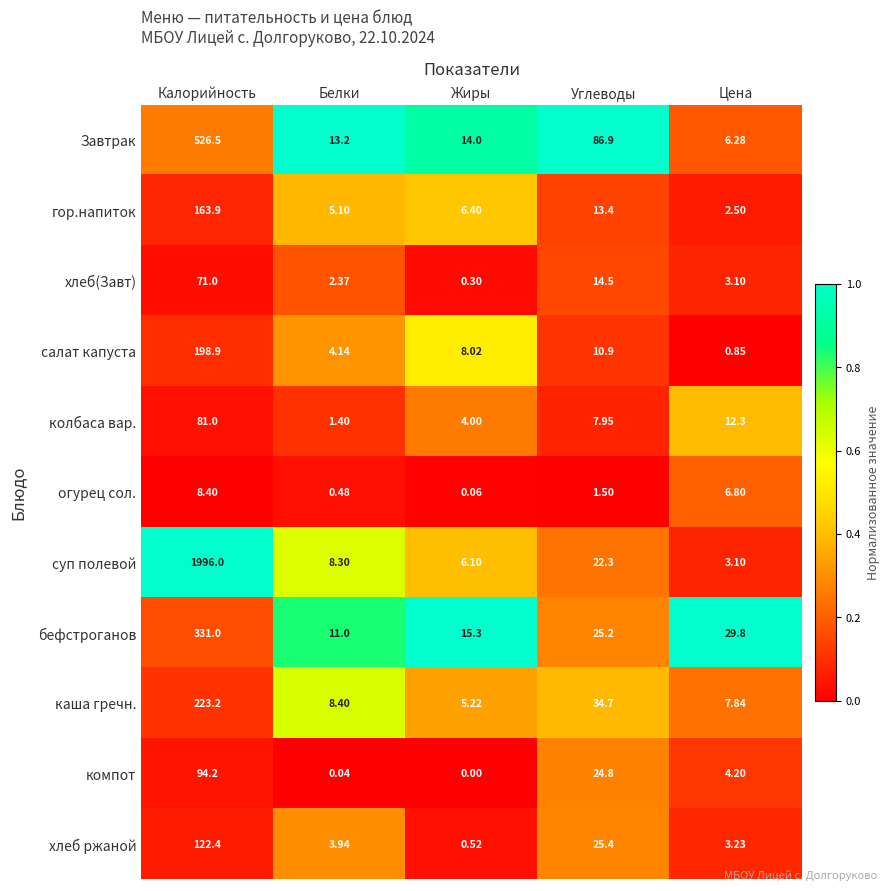

Rank the series by their maximum value, from lowest to highest.

огурец сол., хлеб(Завт), колбаса вар., компот, хлеб ржаной, гор.напиток, салат капуста, каша гречн., бефстроганов, Завтрак, суп полевой